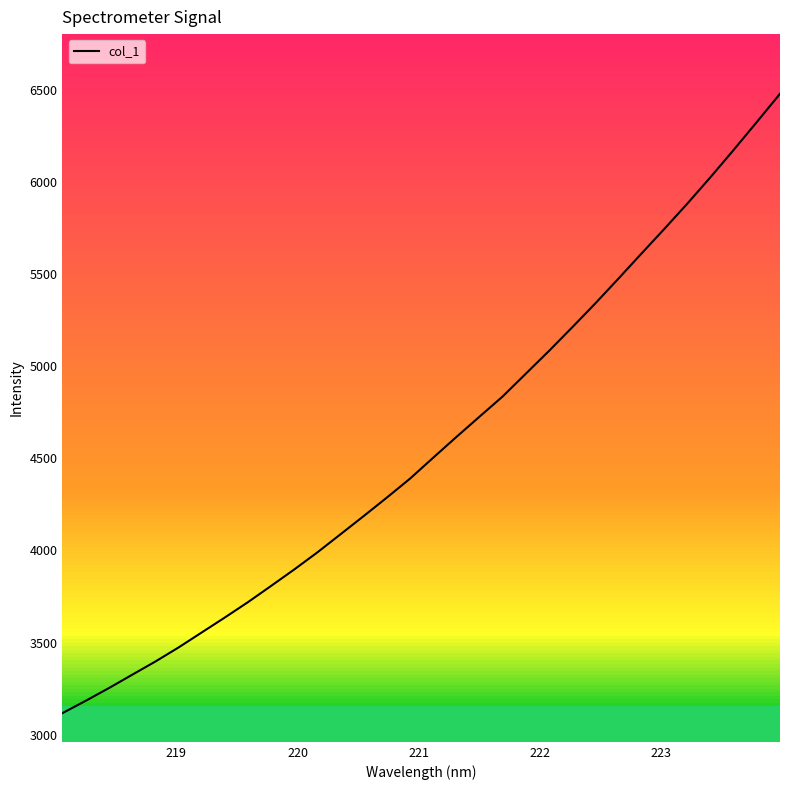

What is the minimum value shown in the chart?

3116.5